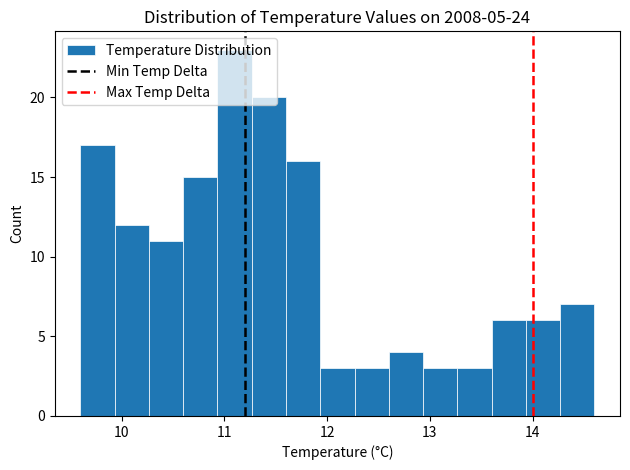

Around what value on the x-axis is the tallest bar? Give the approximate position of its centre, as read against the axis.

11.1